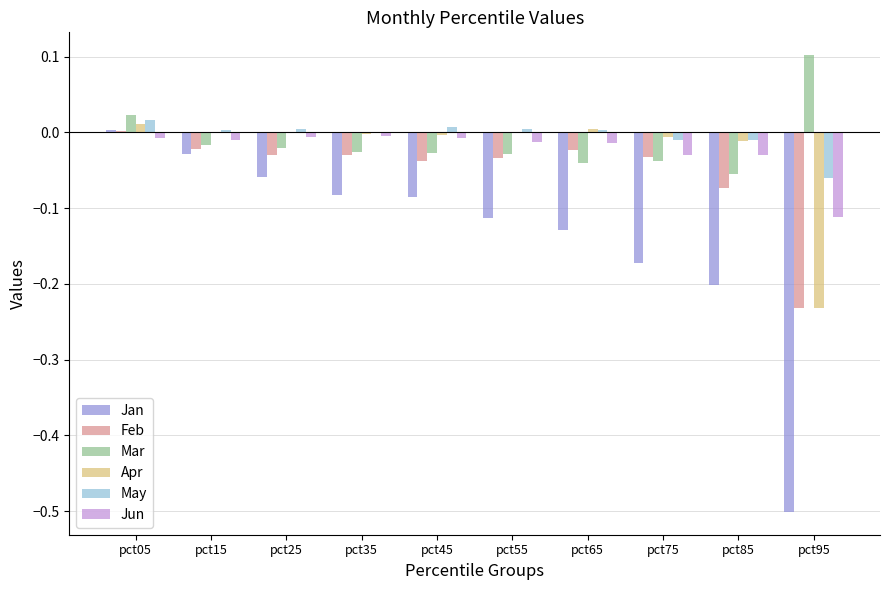

The value of Jun at pct05 is -0.0. True or false?

True